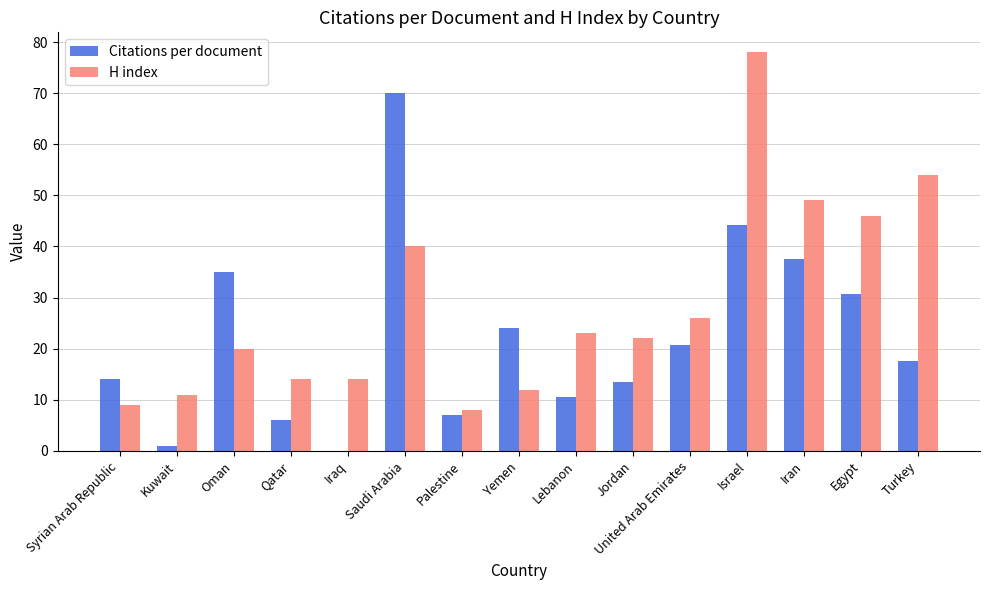

What value does the H index series have at Lebanon?

23.0